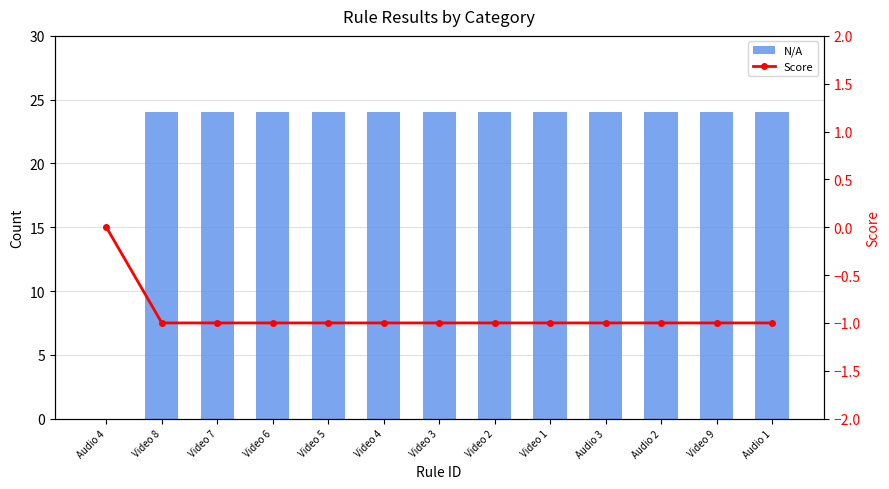

Which series has the widest spread of values?

N/A